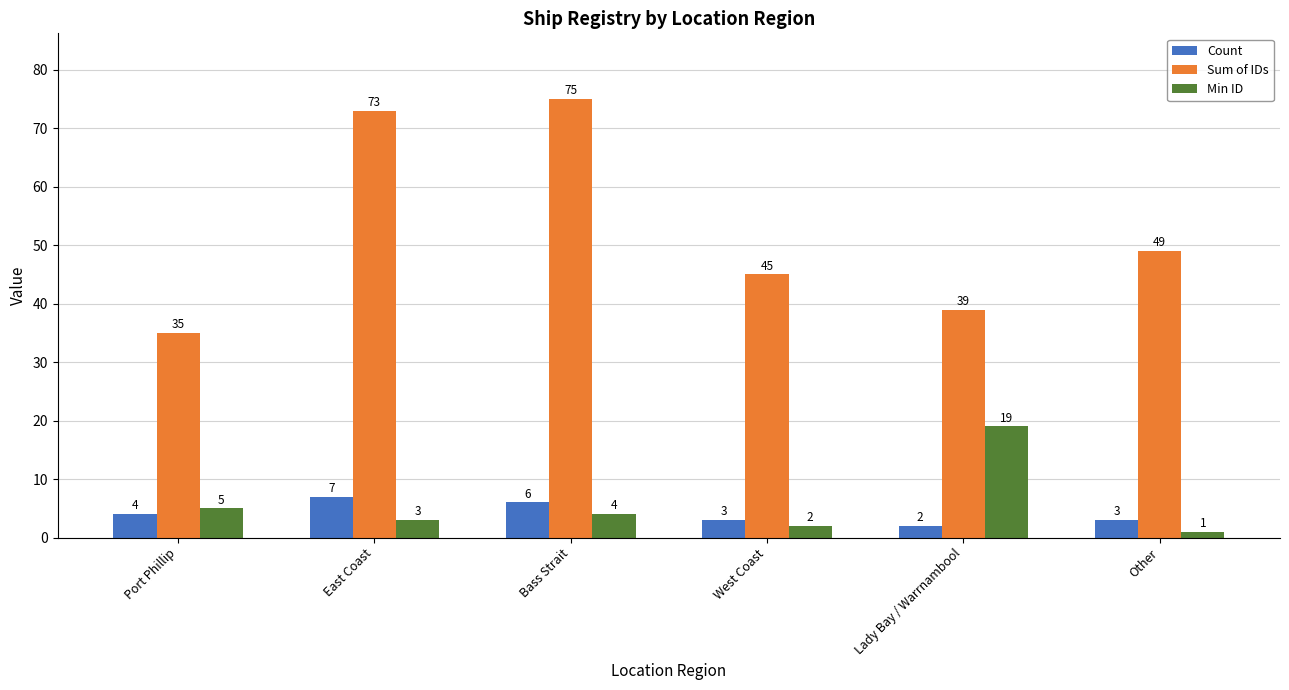

What is the difference between the second highest and minimum values in the Sum of IDs series?

38